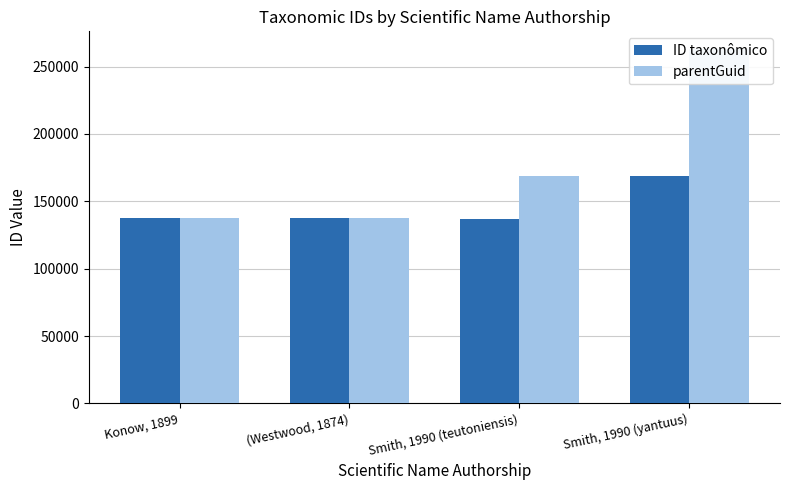

List the labels in order of parentGuid value, largest first.

Smith, 1990 (yantuus), Smith, 1990 (teutoniensis), Konow, 1899, (Westwood, 1874)